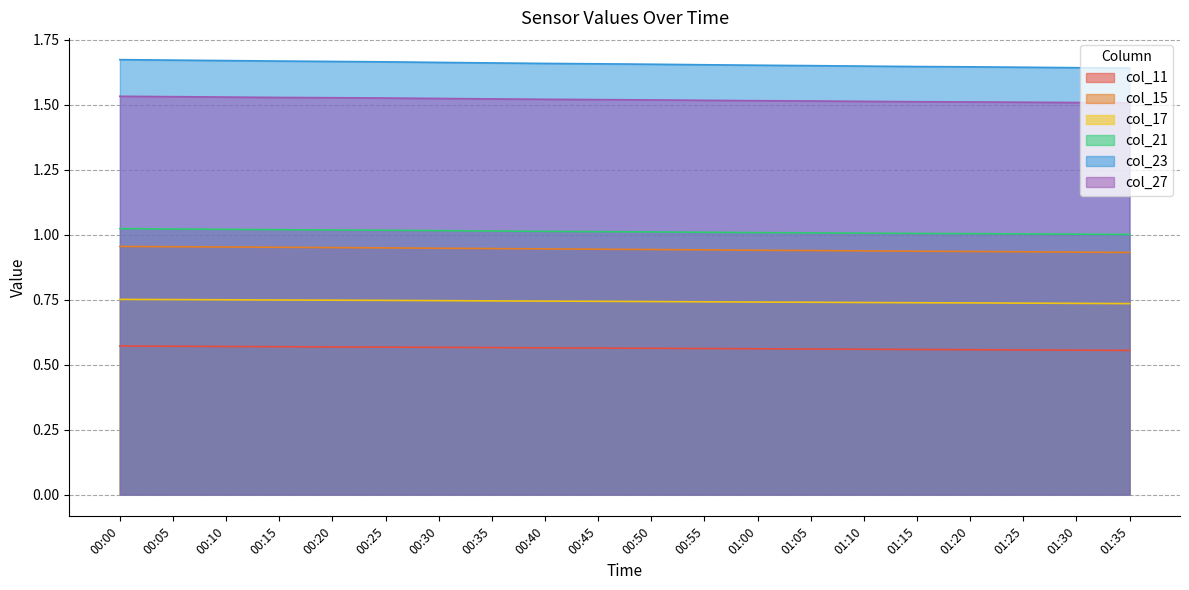

True or false: col_17 has a value of 0.7 at 01:20.

True